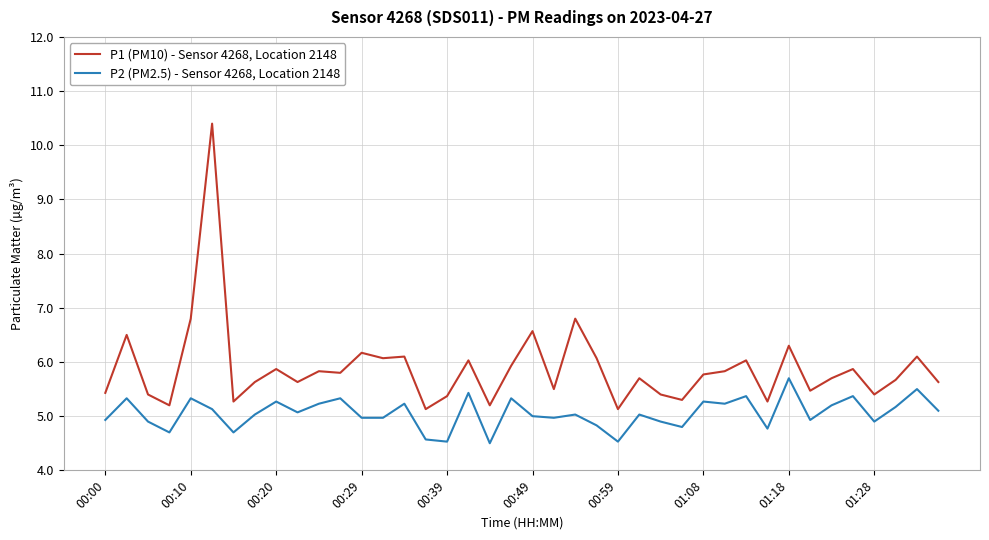

Which series has the widest spread of values?

P1 (PM10) - Sensor 4268, Location 2148